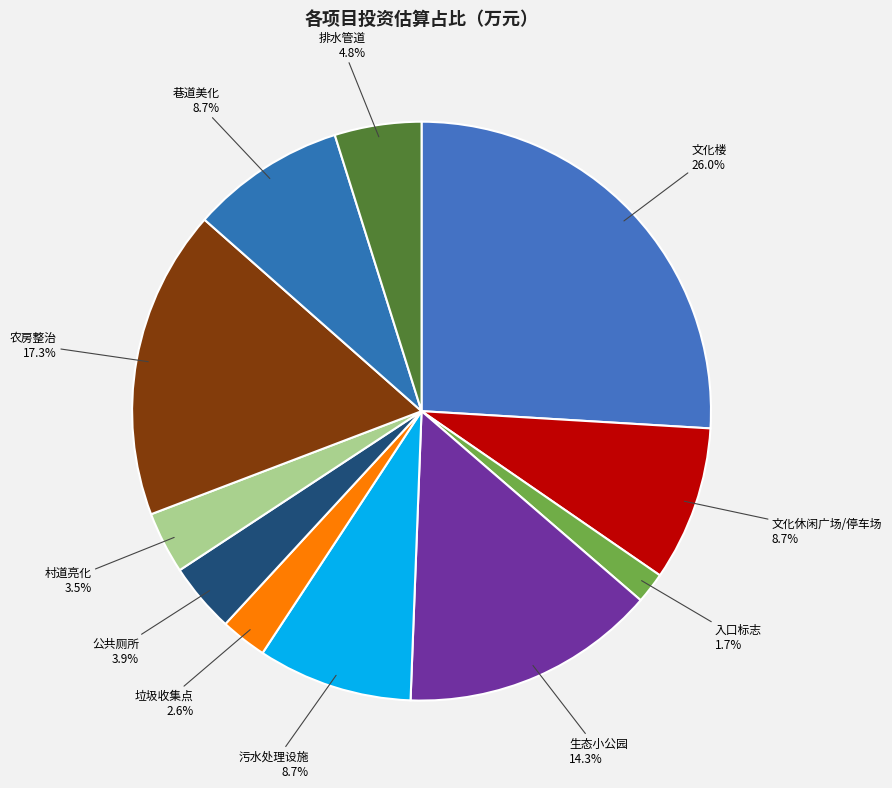

What portion of the pie excludes 公共厕所?

96.1%